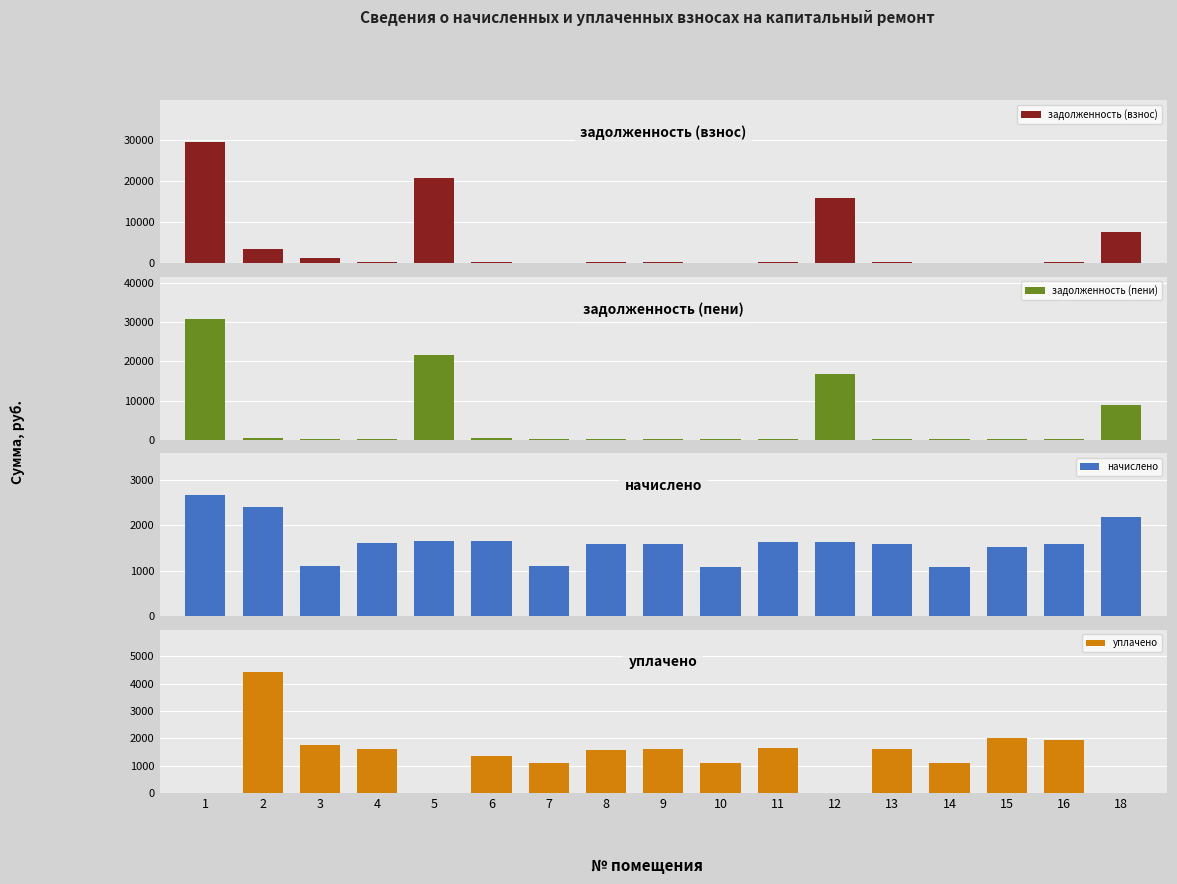

Rank the series at 15 from highest to lowest value.

уплачено, начислено, задолженность (пени), задолженность (взнос)